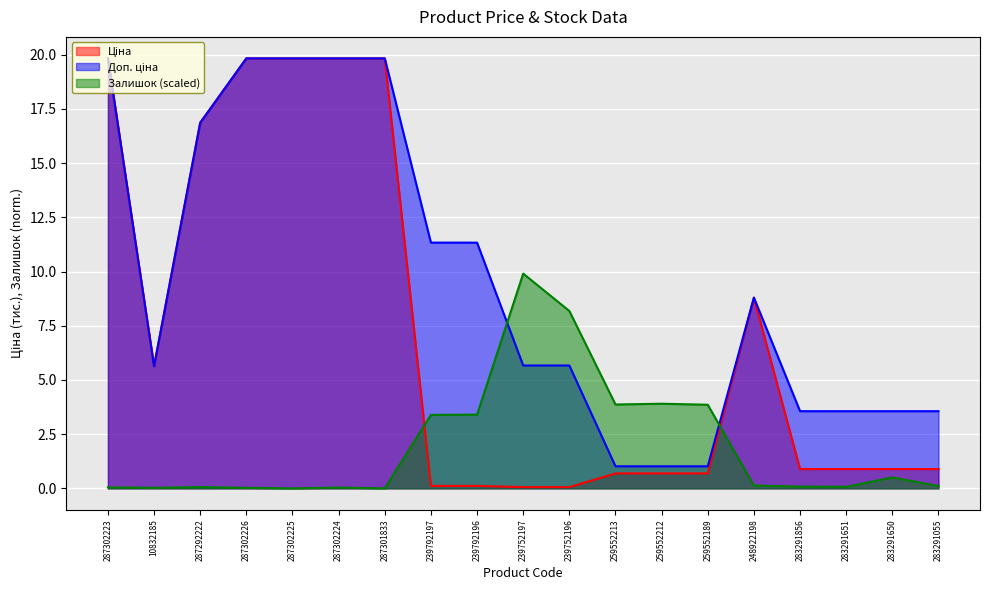

Reading left to right, transcribe all the data shown in this chart.

Ціна: 19.8	5.6	16.9	19.8	19.8	19.8	19.8	0.1	0.1	0.1	0.1	0.7	0.7	0.7	8.8	0.9	0.9	0.9	0.9
Доп. ціна: 19.8	5.6	16.9	19.8	19.8	19.8	19.8	11.3	11.3	5.7	5.7	1.0	1.0	1.0	8.8	3.6	3.6	3.6	3.6
Залишок: 0.0	0.0	0.1	0.0	0.0	0.0	0.0	3.4	3.4	9.9	8.2	3.9	3.9	3.9	0.1	0.1	0.1	0.5	0.1